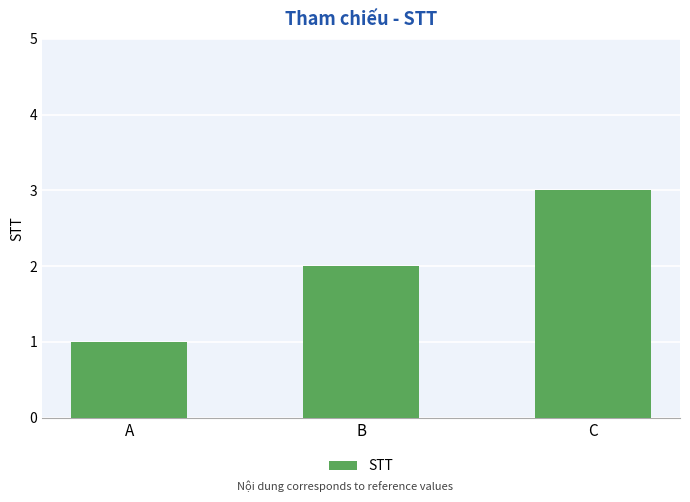

Where is the data nearest to the value 2?

B